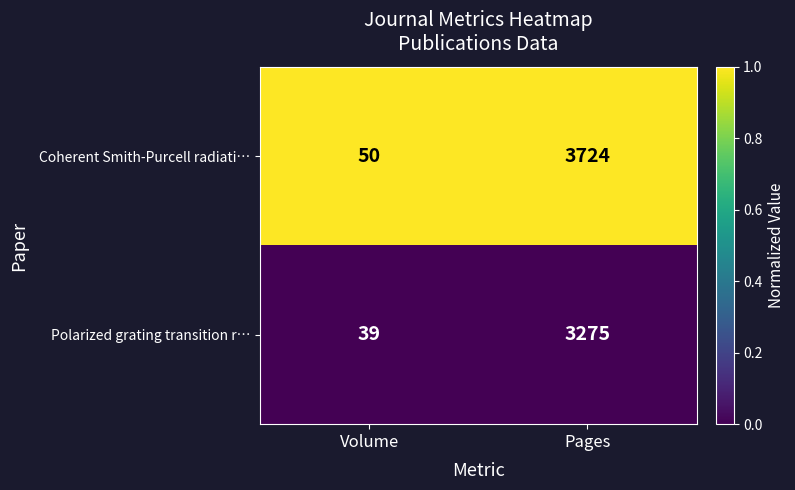

At which label is Polarized grating transition r… closest to 1657?

Volume